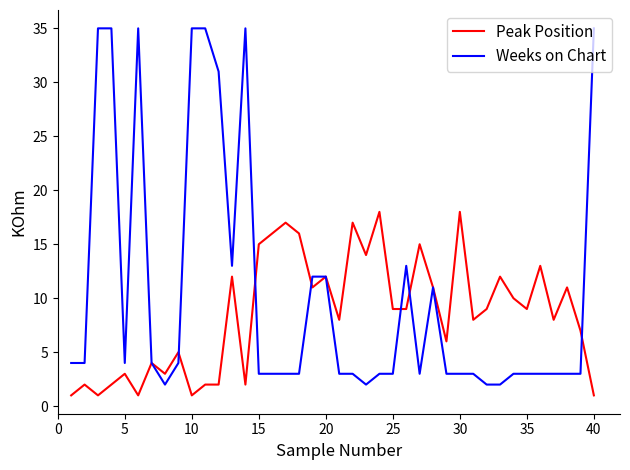

What is the maximum value shown in the chart?

35